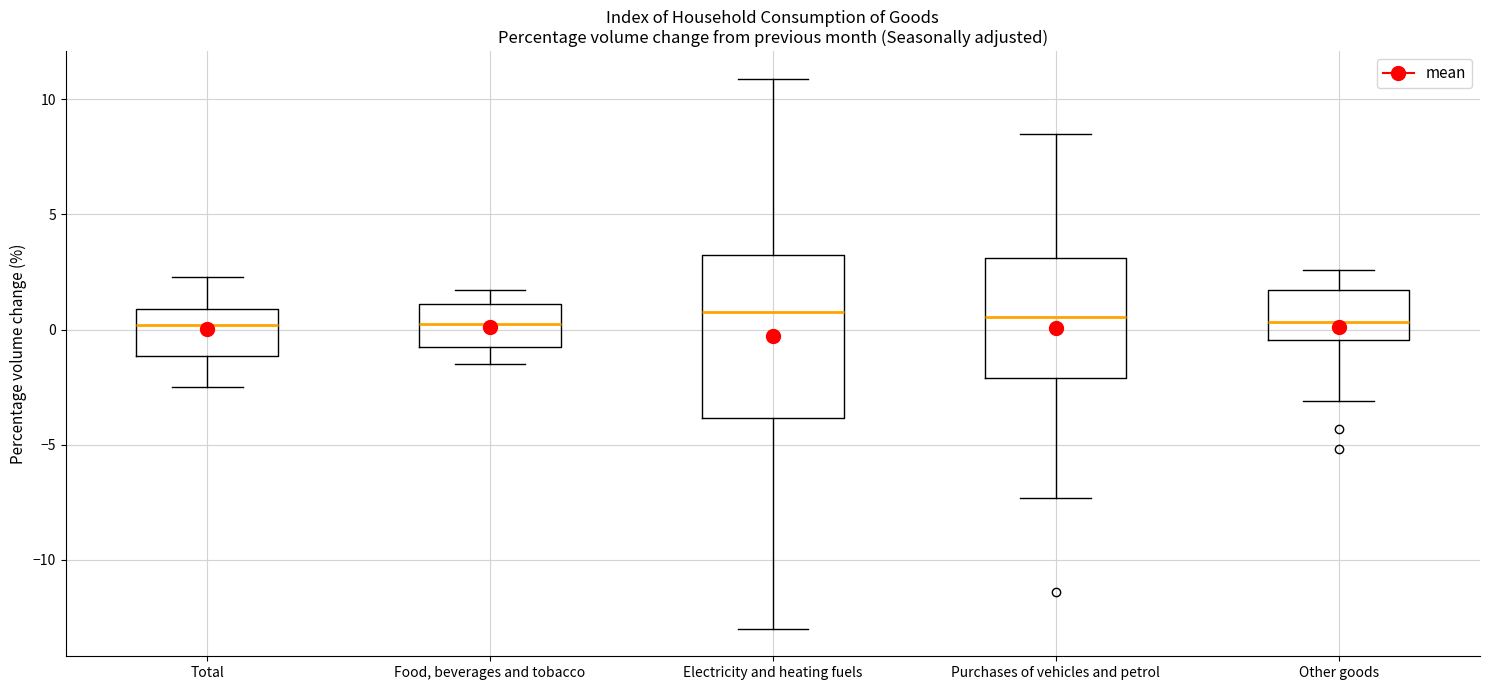

Reading left to right, read every box against the y-axis: the position of its median line, the range the box covers, and the ends of its whiskers. The values are not printed on the chart, so give them approximately, as read against the axis.

Total: median 0.0, box -1.0 to 1.0, whiskers -2.5 to 2.5
Food, beverages and tobacco: median 0.5, box -0.5 to 1.0, whiskers -1.5 to 1.5
Electricity and heating fuels: median 1.0, box -4.0 to 3.5, whiskers -13.0 to 11.0
Purchases of vehicles and petrol: median 0.5, box -2.0 to 3.0, whiskers -7.5 to 8.5
Other goods: median 0.5, box -0.5 to 1.5, whiskers -3.0 to 2.5